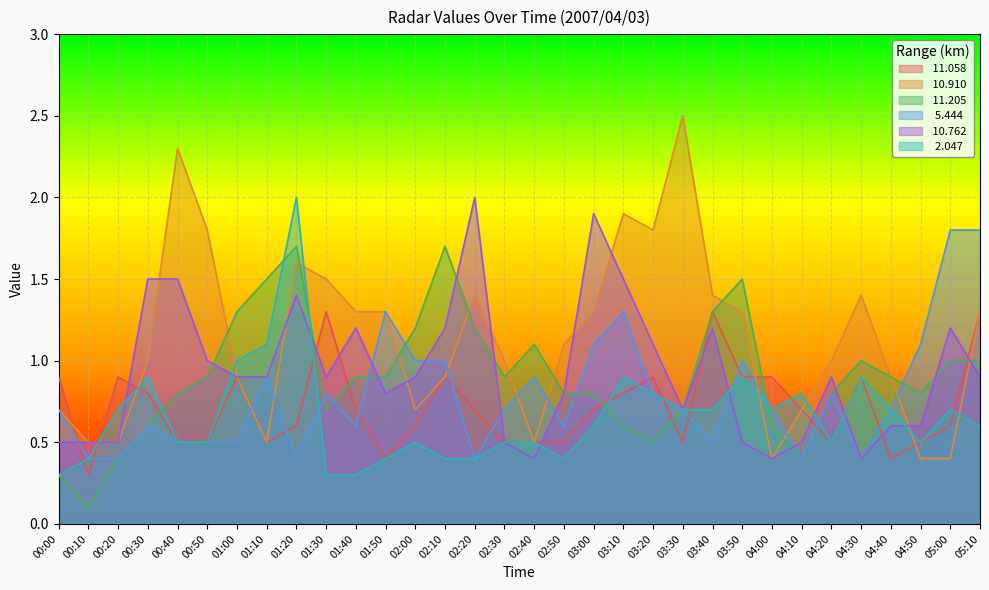

What is the minimum value shown in the chart?

0.1